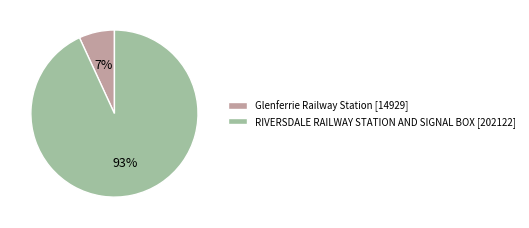

To the nearest percent, what portion does Glenferrie Railway Station represent?

7%